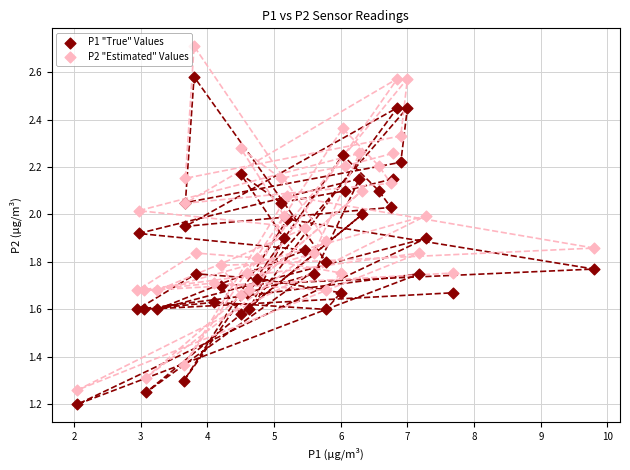

Which series has the largest Y range (max minus min)?

P2 "Estimated" Values